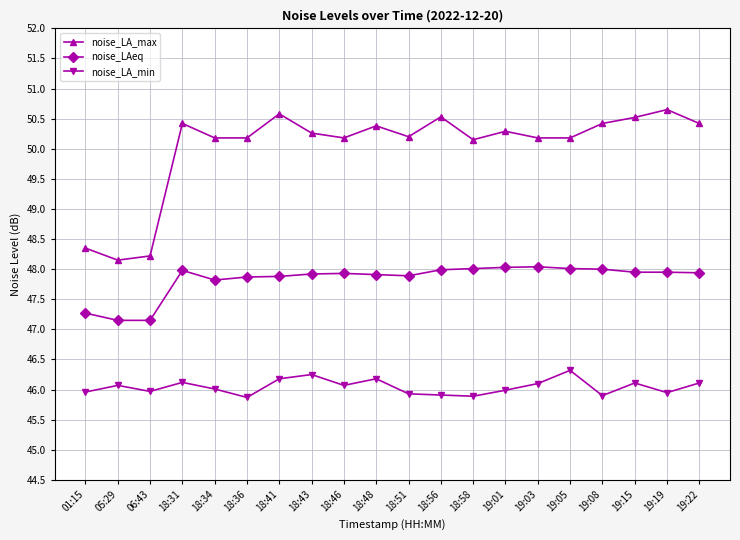

Is it true that noise_LA_max equals 50.2 at 19:03?

True